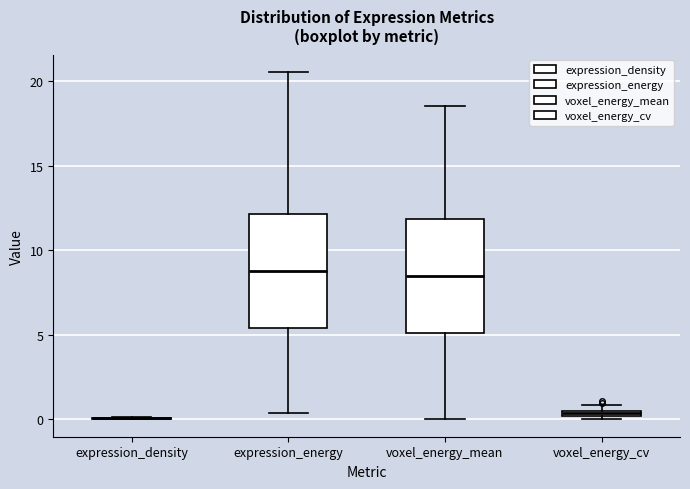

Where does the lower whisker of the box for expression_energy end on the y-axis? The values are not printed on the chart, so give them approximately, as read against the axis.

0.5